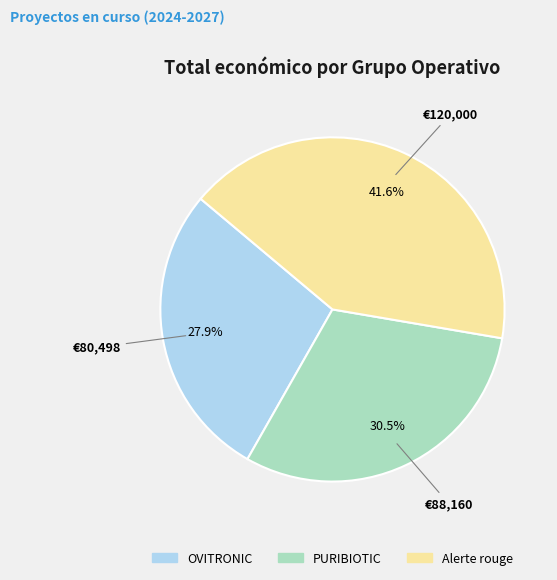

How many segments does this pie chart have?

3